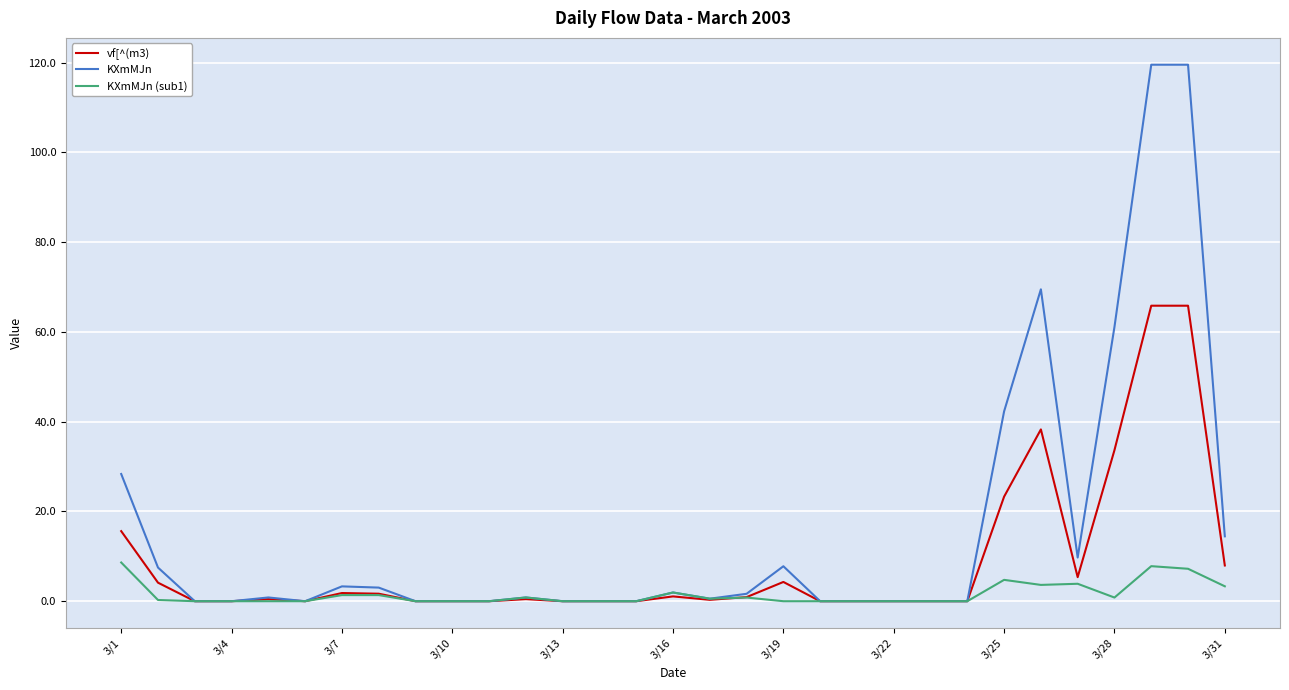

What is the sum of all KXmMJn values?

491.9